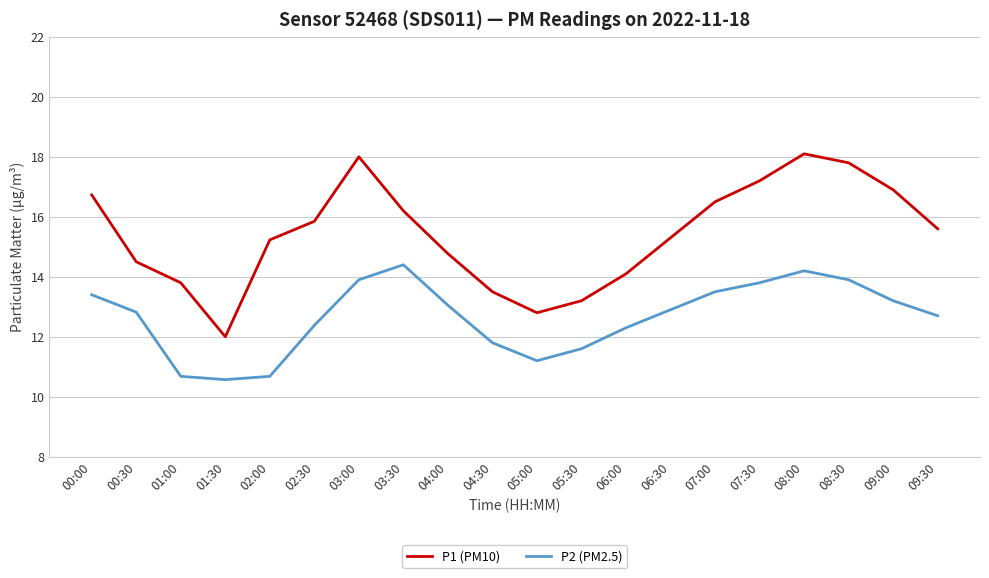

Rank the series by their maximum value, from lowest to highest.

P2 (PM2.5), P1 (PM10)